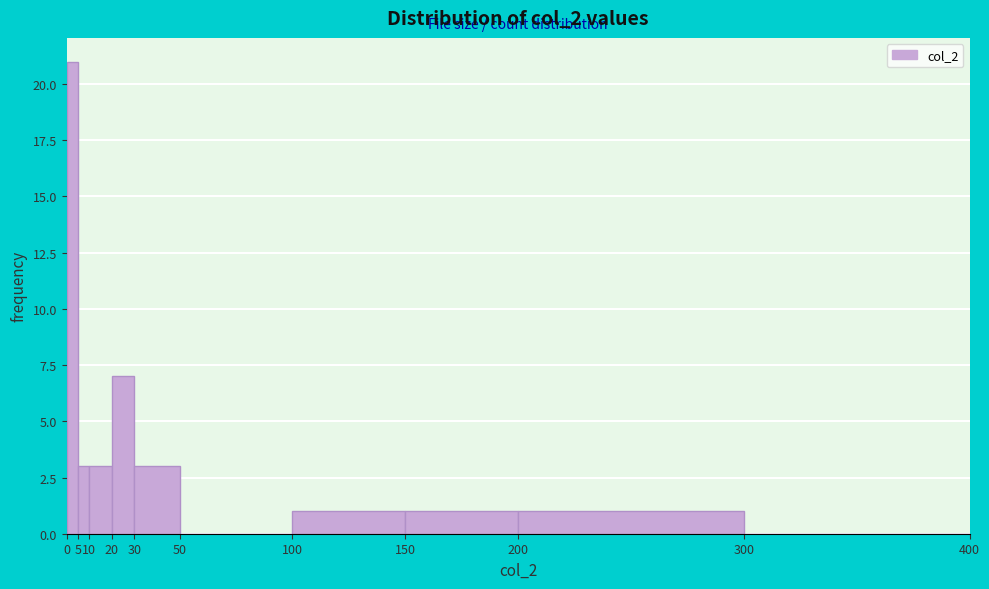

Which range on the x-axis has the tallest bar?

0 to 5